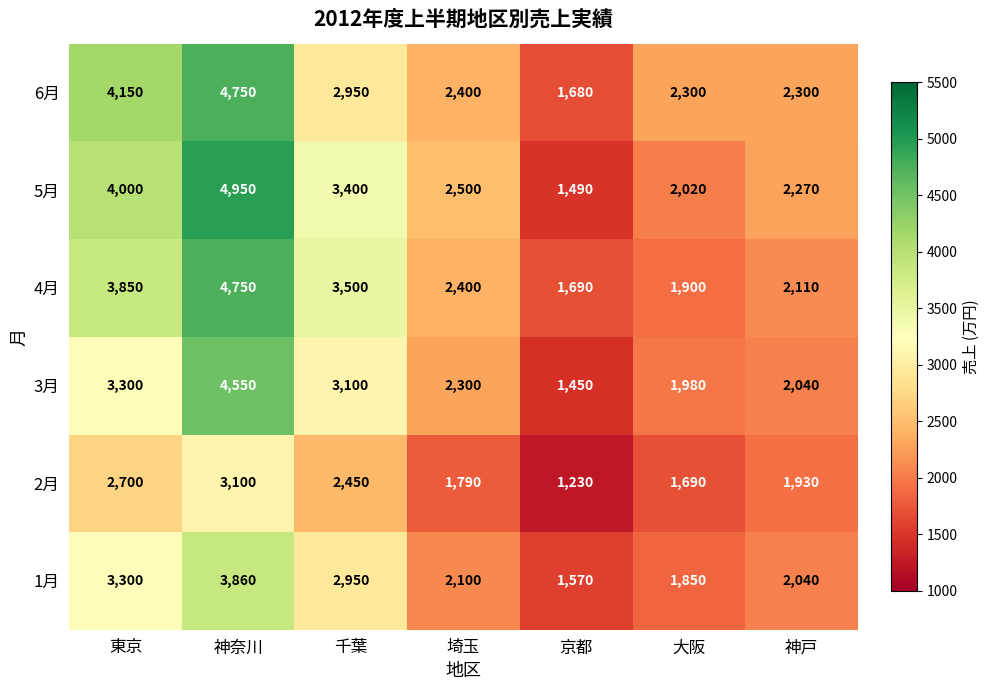

What is the maximum value shown in the chart?

4950